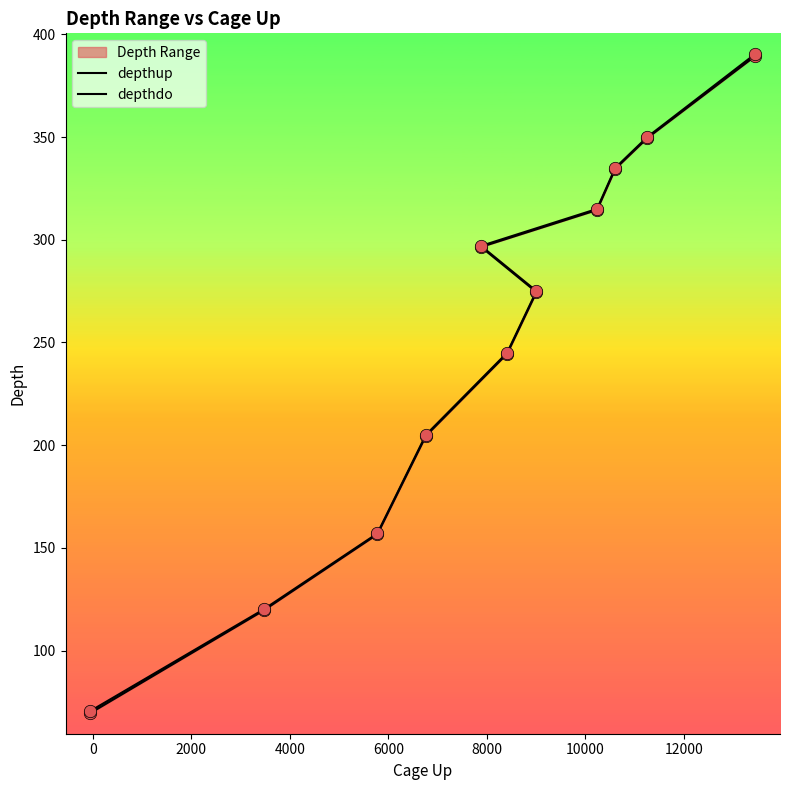

Which series reaches the maximum Y coordinate?

depthdo